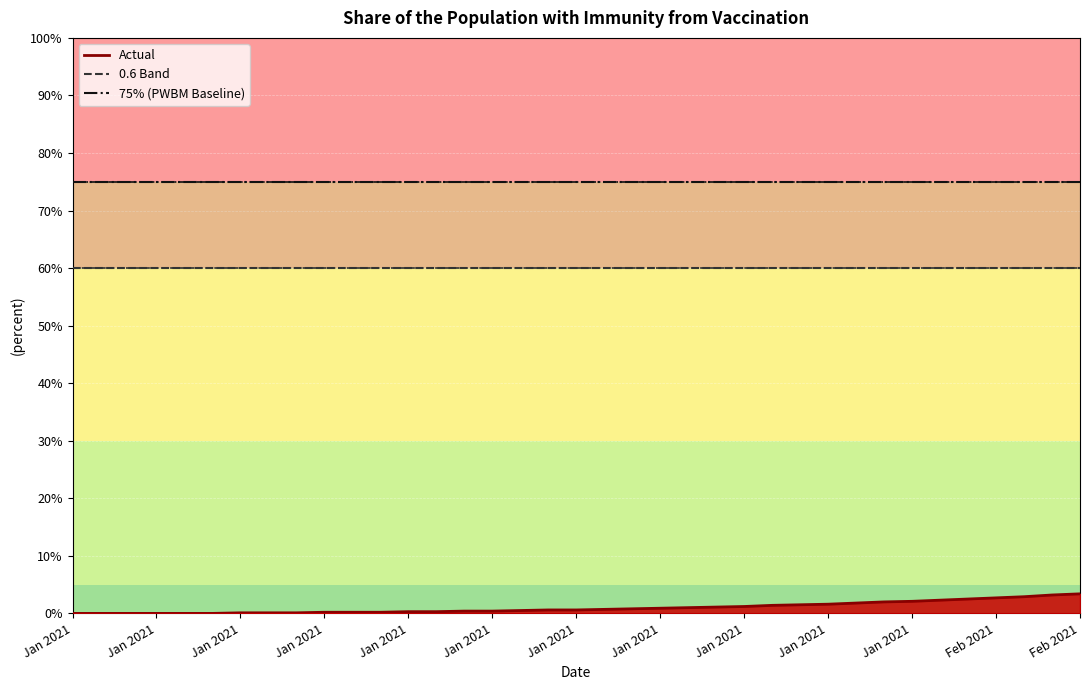

What is the average value of the 0.6 Band series?

0.6